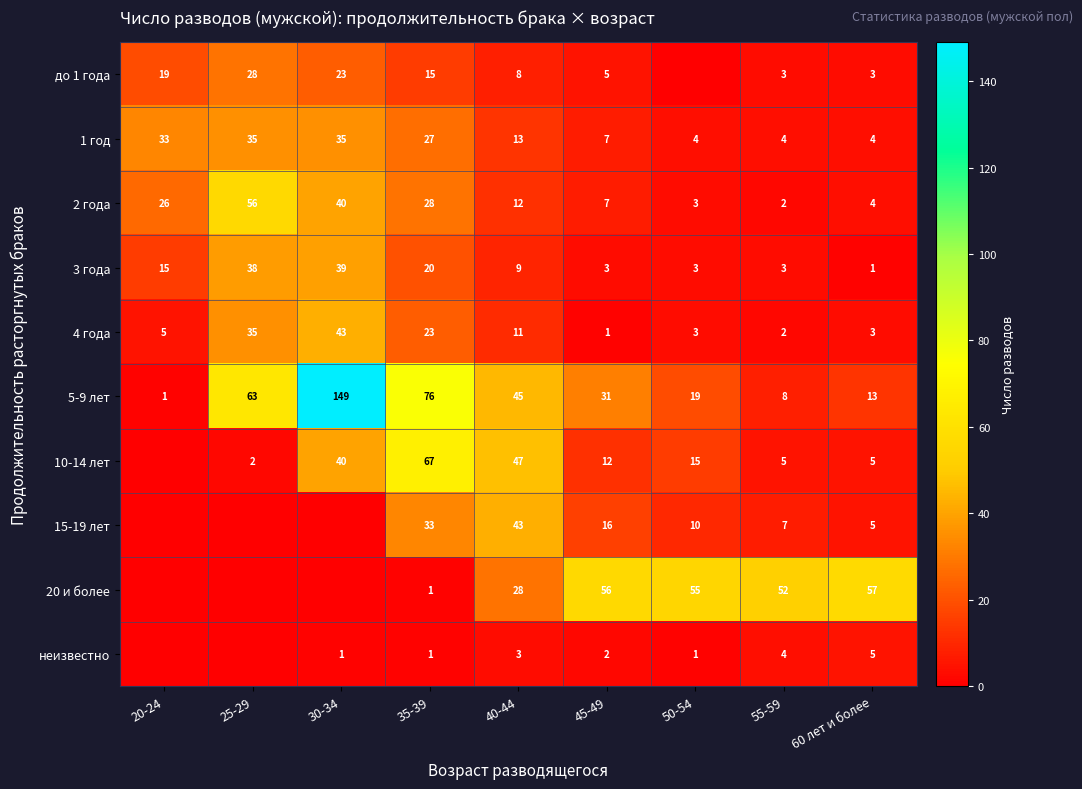

What is the total value across all series at 45-49?

140